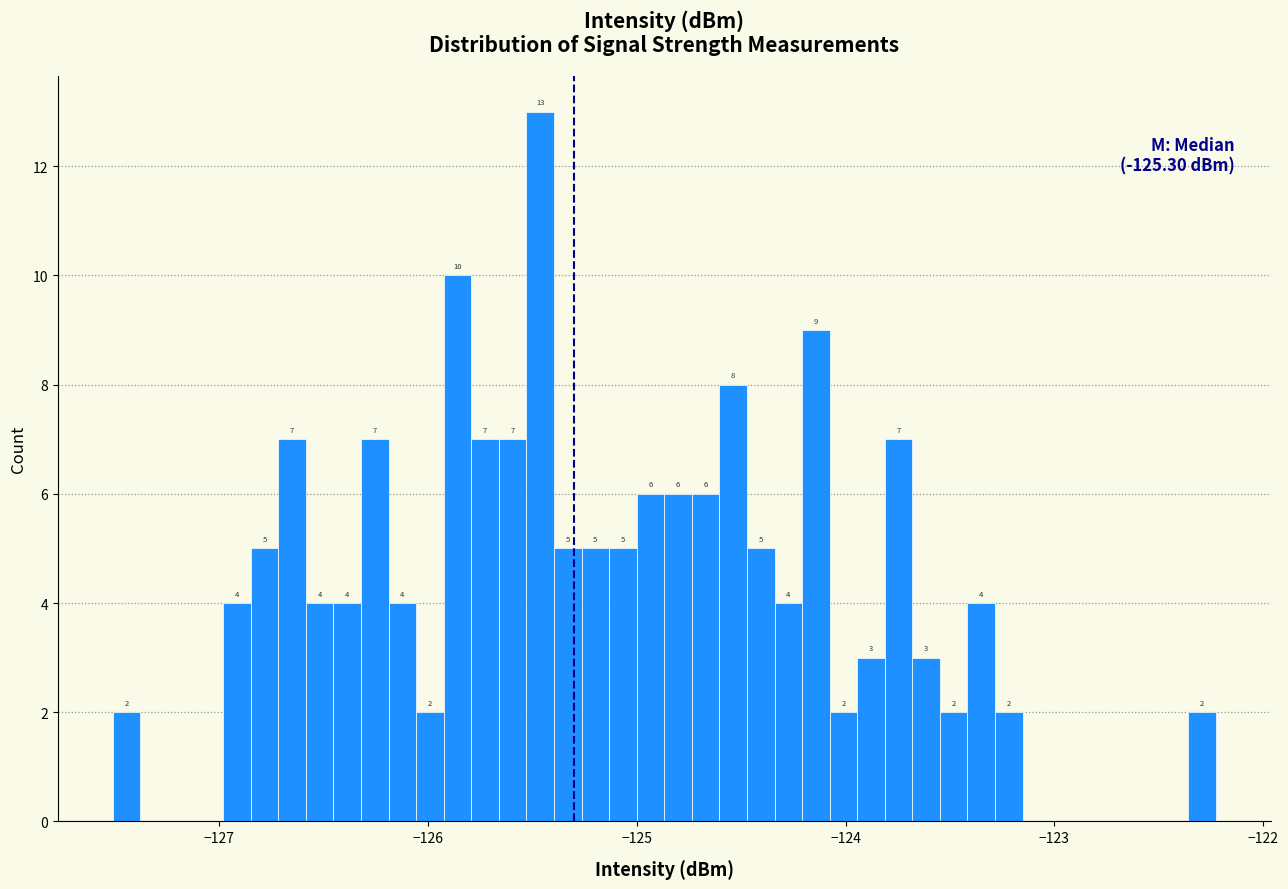

Around what value on the x-axis is the tallest bar? Give the approximate position of its centre, as read against the axis.

-125.5